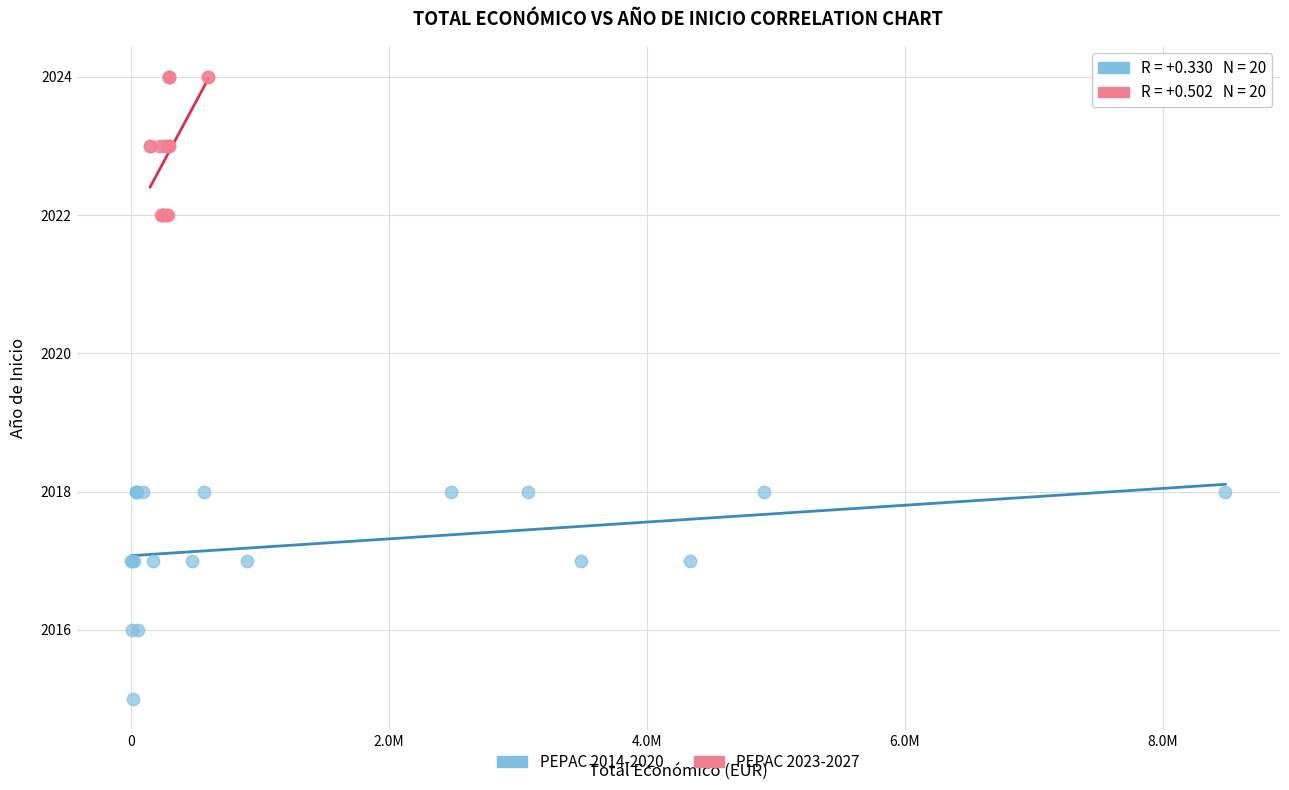

Which series reaches the minimum Y coordinate?

PEPAC 2014-2020